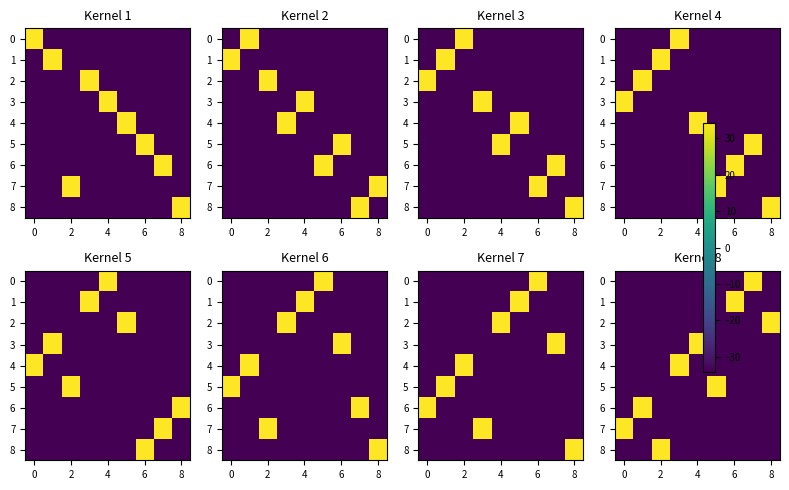

What is the greatest value displayed?

34